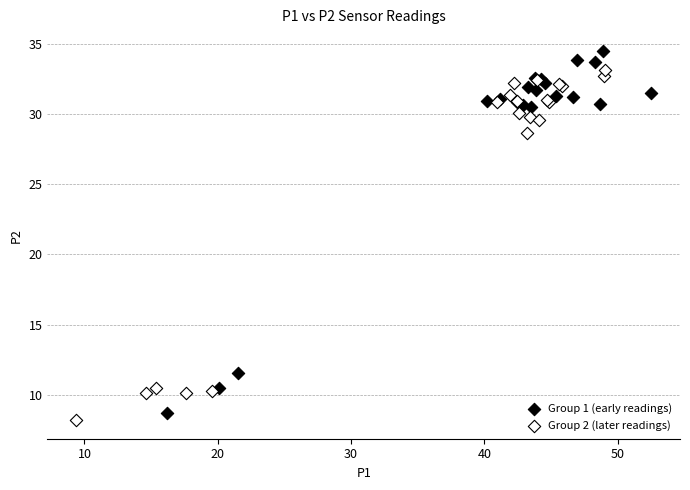

Which series contains the highest Y value?

Group 1 (early readings)